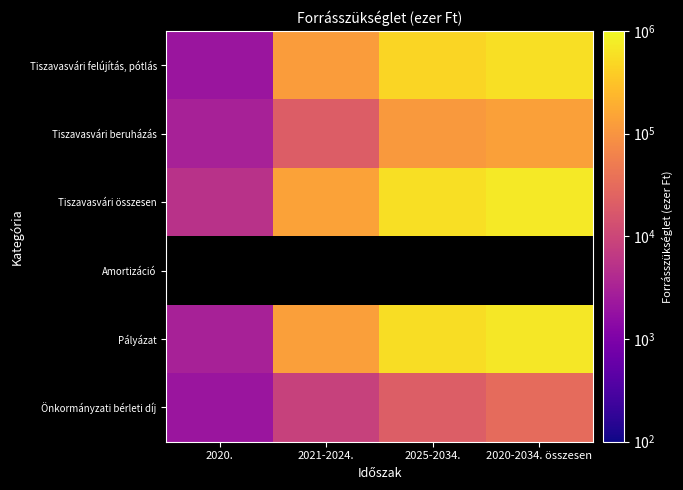

How many Tiszavasvári összesen values are between 139900 and 715500?

3